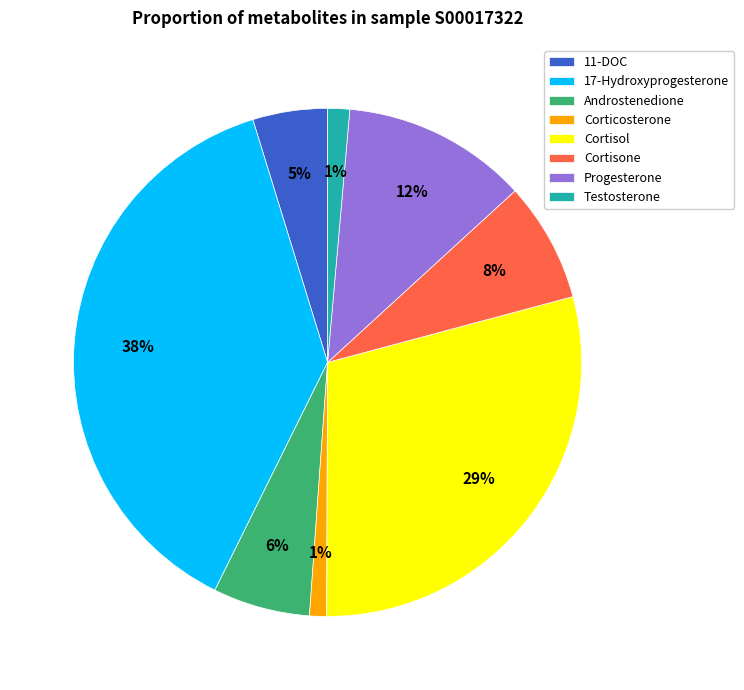

How many segments does this pie chart have?

8